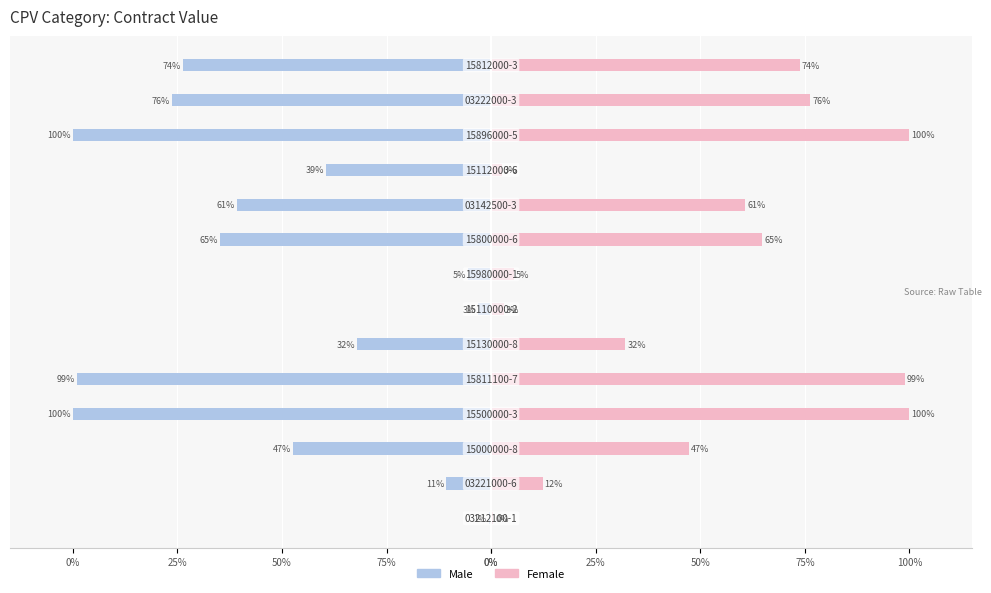

What are all the series names shown in the legend?

Male, Female